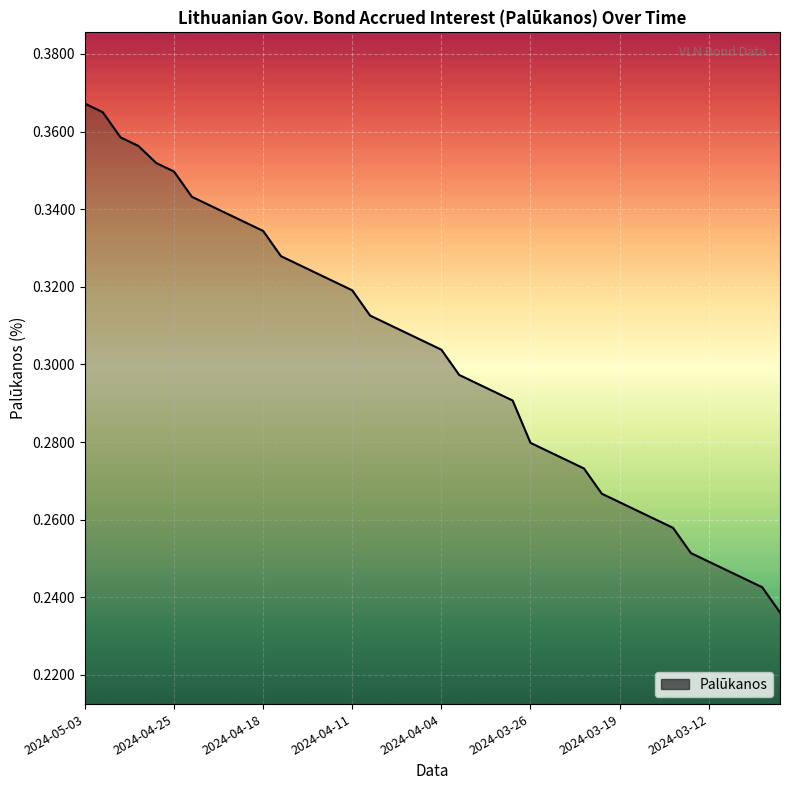

What is the difference between the maximum and minimum values?

0.1